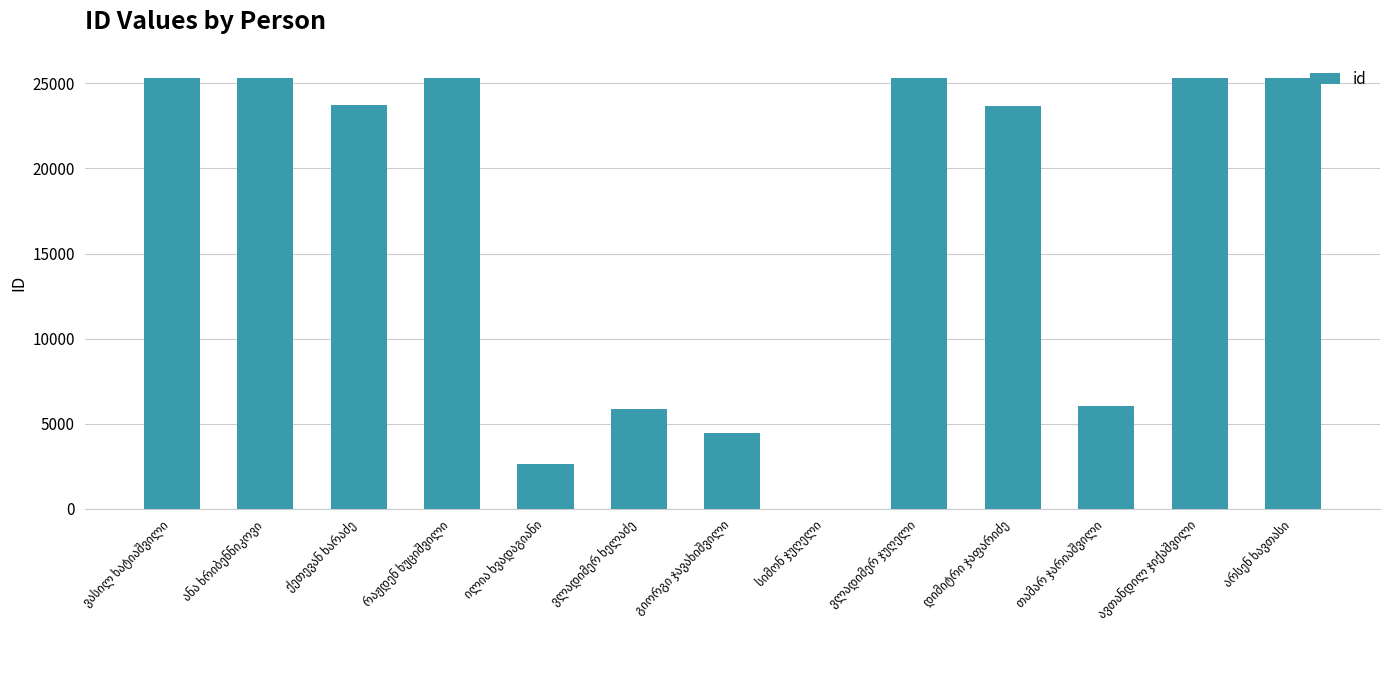

What is the greatest value displayed?

25296